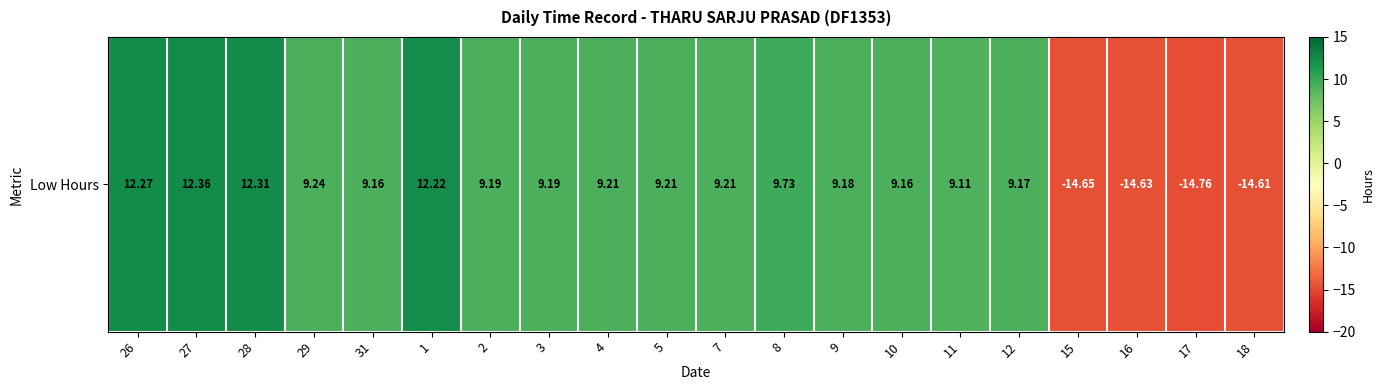

At which category does the chart reach its minimum across all series?

17